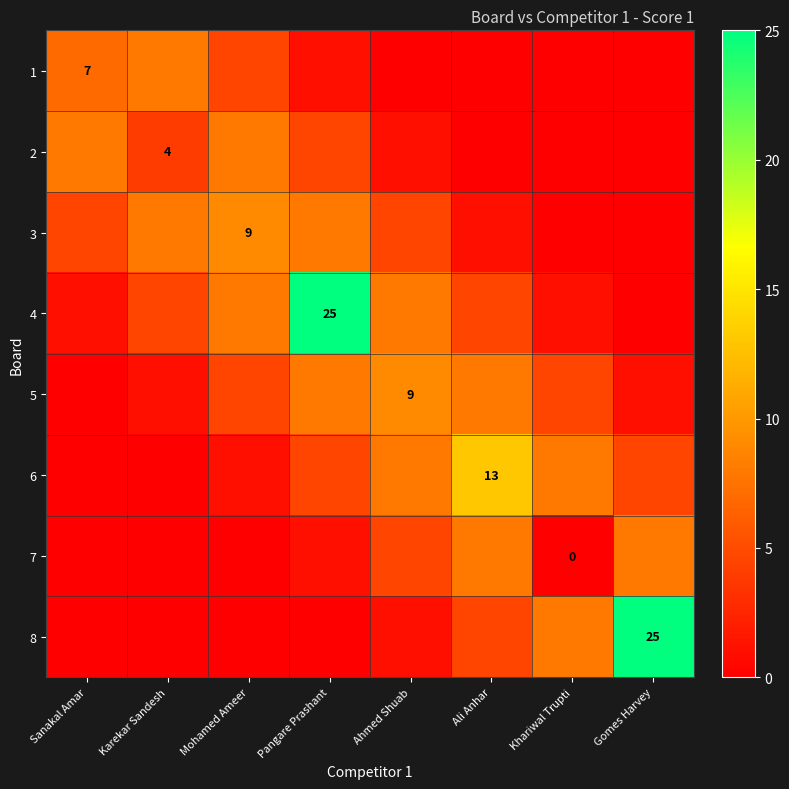

True or false: 3 has a value of 5.7 at Mohamed Ameer.

False